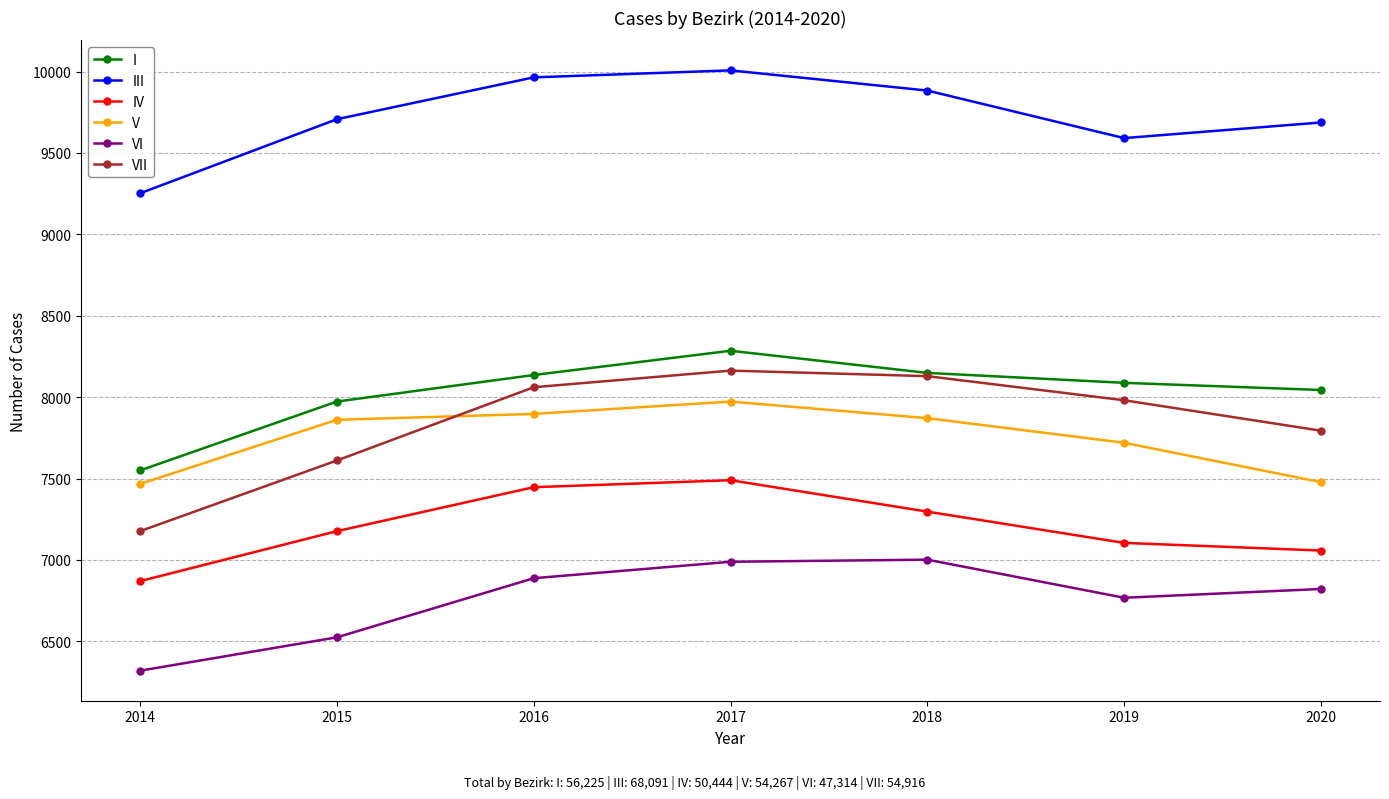

What is the average value of the VII series?

7845